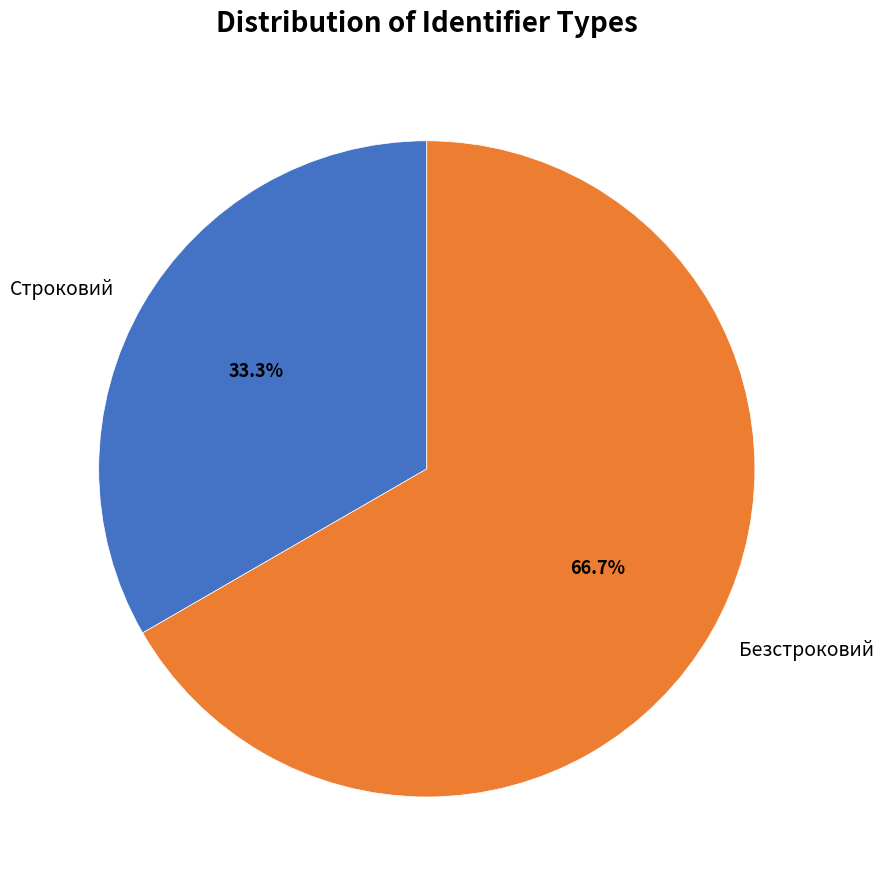

What percentage do Безстроковий and Строковий together represent?

100.0%